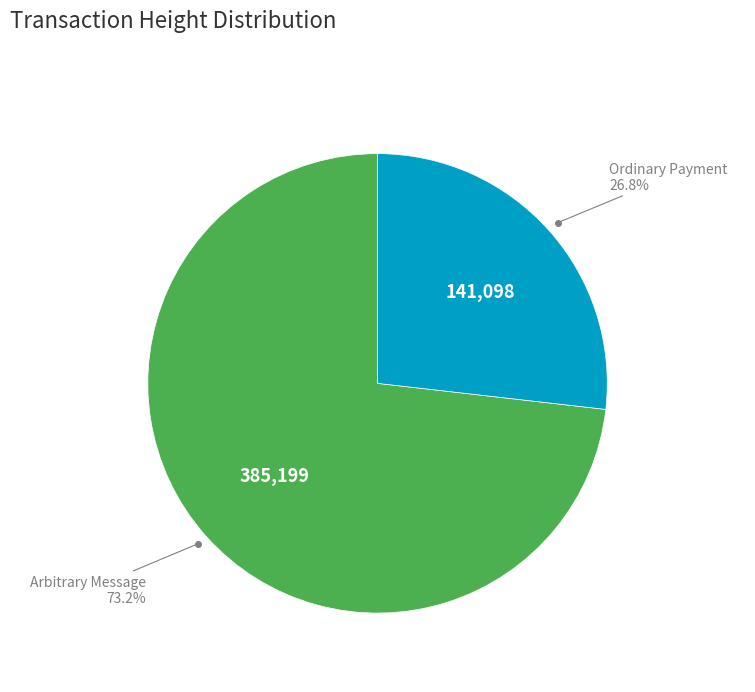

Is there a majority slice in this chart?

Yes